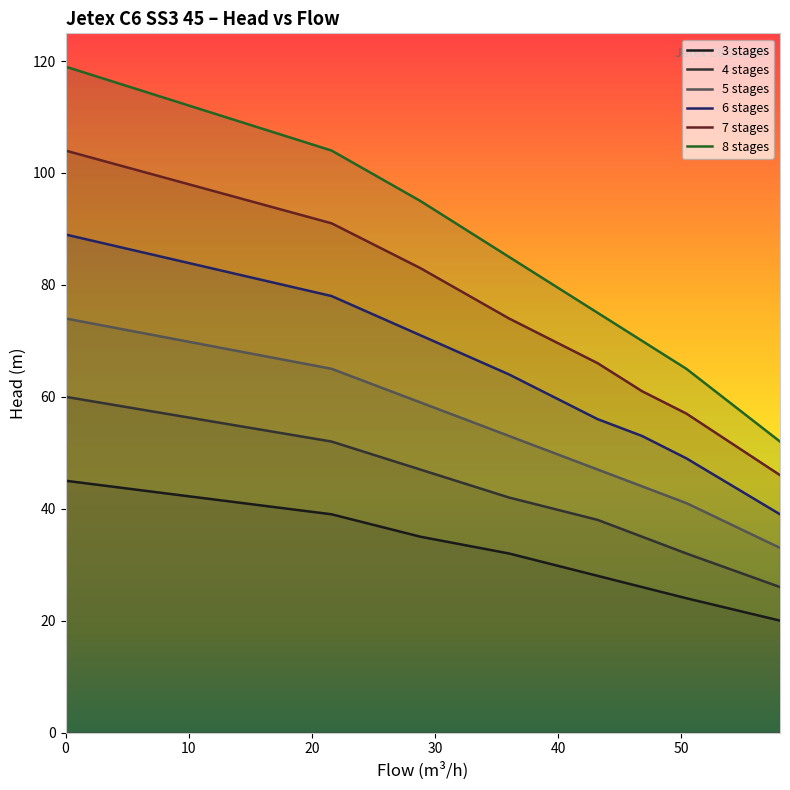

What is the minimum value for 5 stages?

33